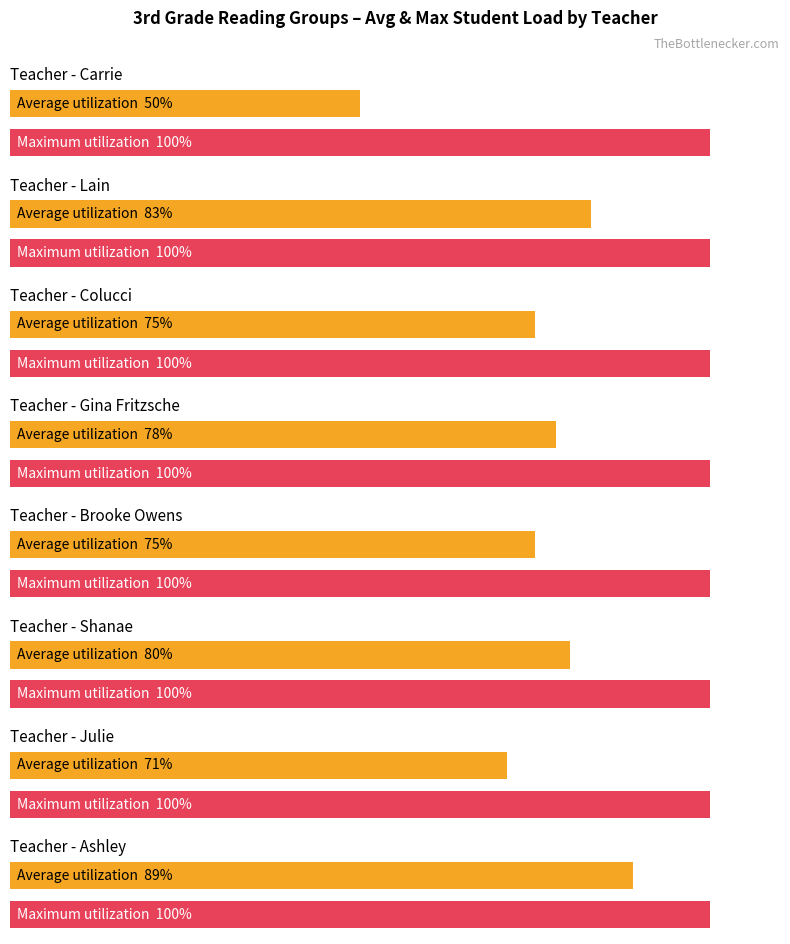

What are all the series names shown in the legend?

Average utilization, Maximum utilization